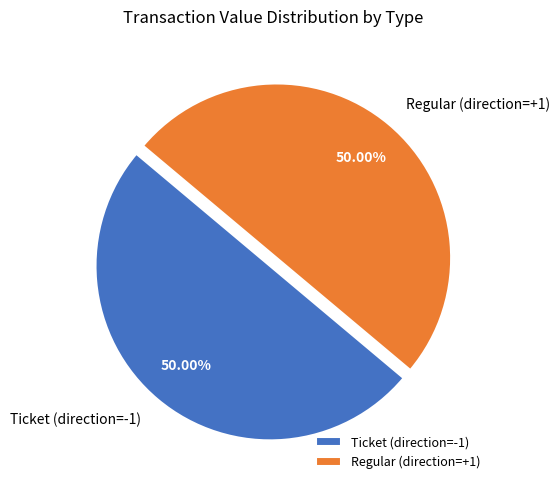

What is the ratio of the value at Regular (direction=+1) to the value at Ticket (direction=-1)?

1.0